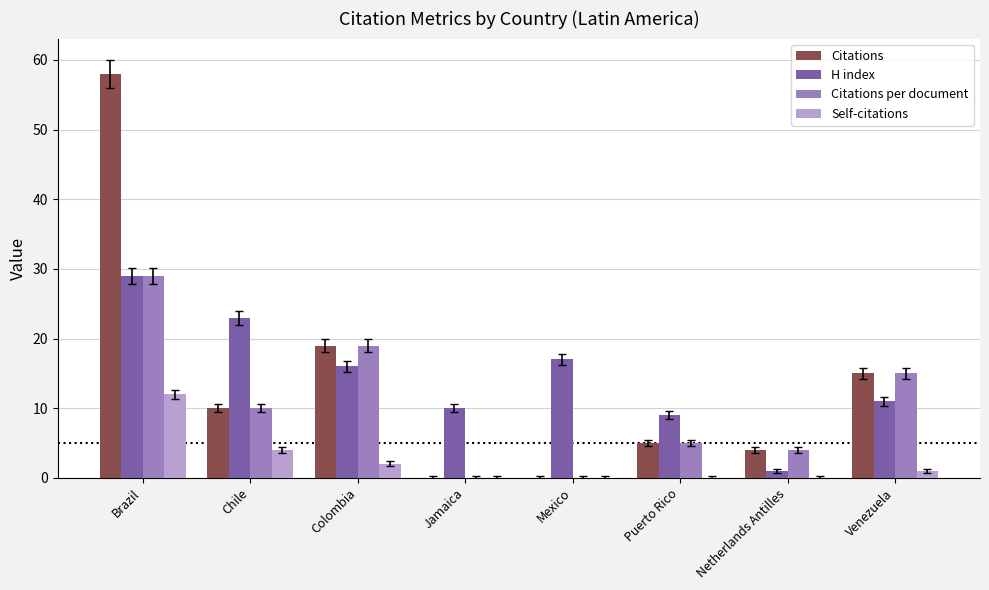

Reading left to right, list all the values displayed in this chart.

Citations: 58	10	19	0	0	5	4	15
H index: 29	23	16	10	17	9	1	11
Citations per document: 29	10	19	0	0	5	4	15
Self-citations: 12	4	2	0	0	0	0	1